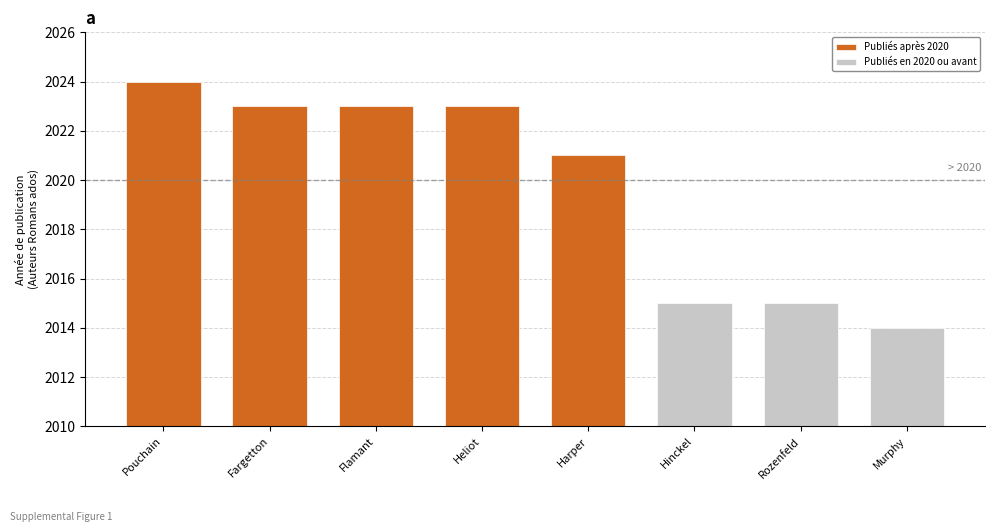

Where is the data nearest to the value 2019?

Harper, Candy